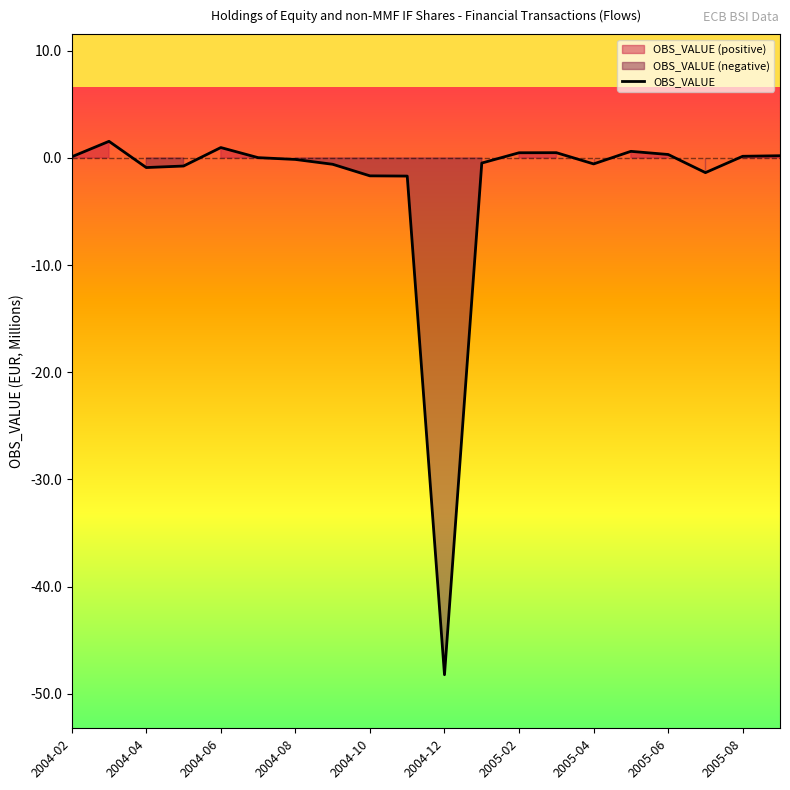

Reading right to left, extract all data points from this chart.

0.2	0.2	-1.4	0.3	0.6	-0.6	0.5	0.5	-0.5	-48.2	-1.7	-1.7	-0.6	-0.1	0.0	1.0	-0.8	-0.9	1.6	0.1